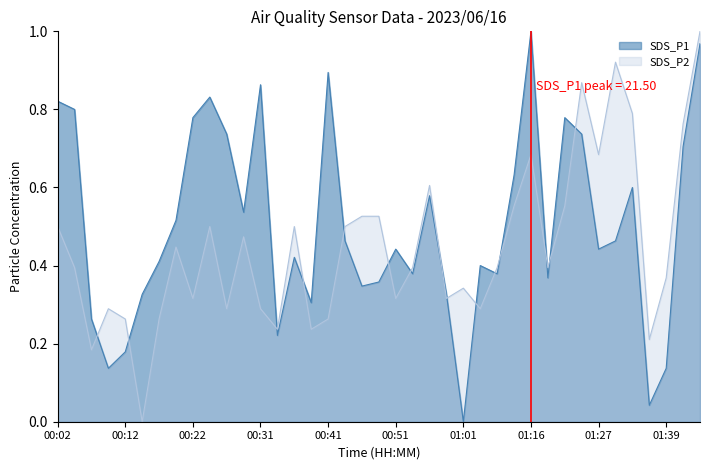

What are all the series names shown in the legend?

SDS_P1, SDS_P2